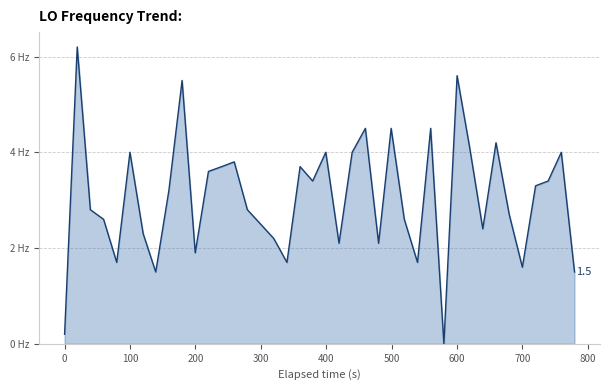

Does the chart have visible grid lines?

Yes